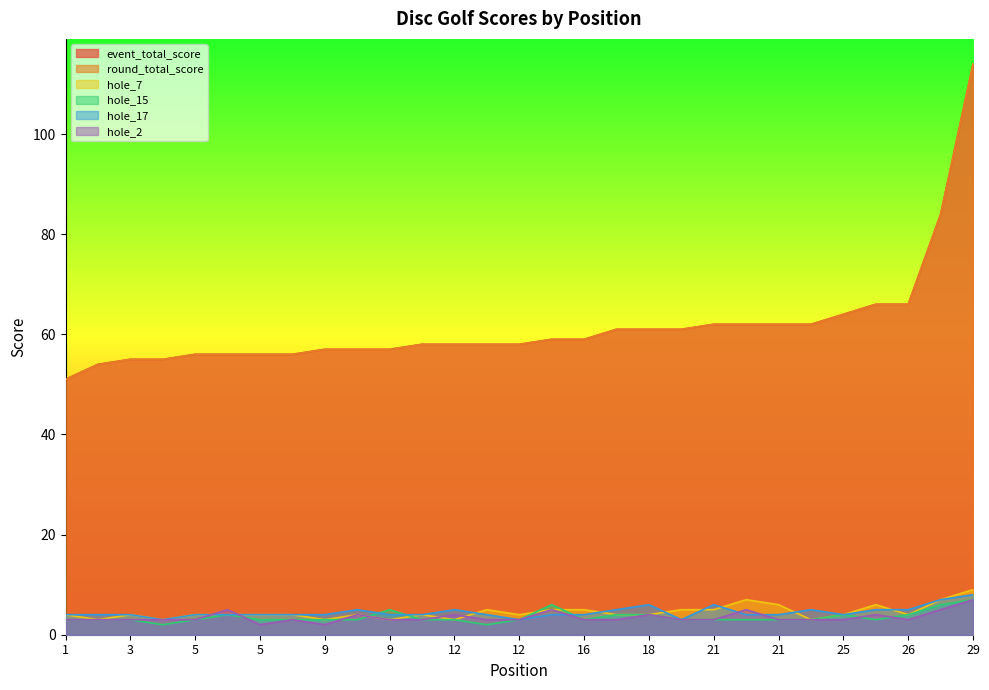

Count the hole_15 values in the range 3 to 4.

23